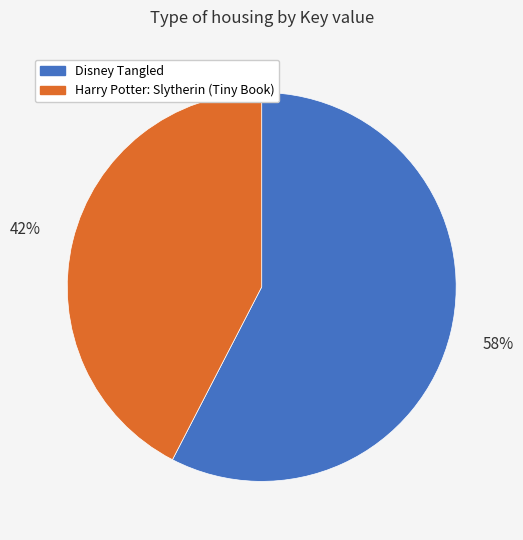

True or false: Harry Potter: Slytherin (Tiny Book) accounts for 50% of the total.

False